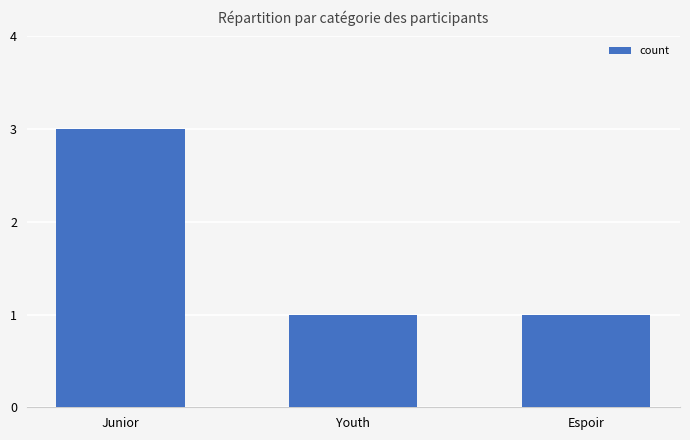

What value does the data have at Espoir?

1